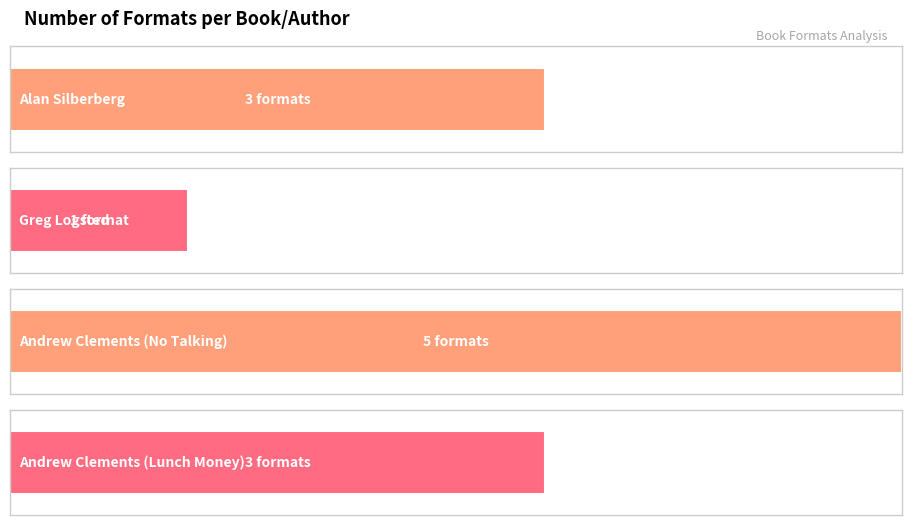

At which category does the chart reach its minimum across all series?

Greg Logsted